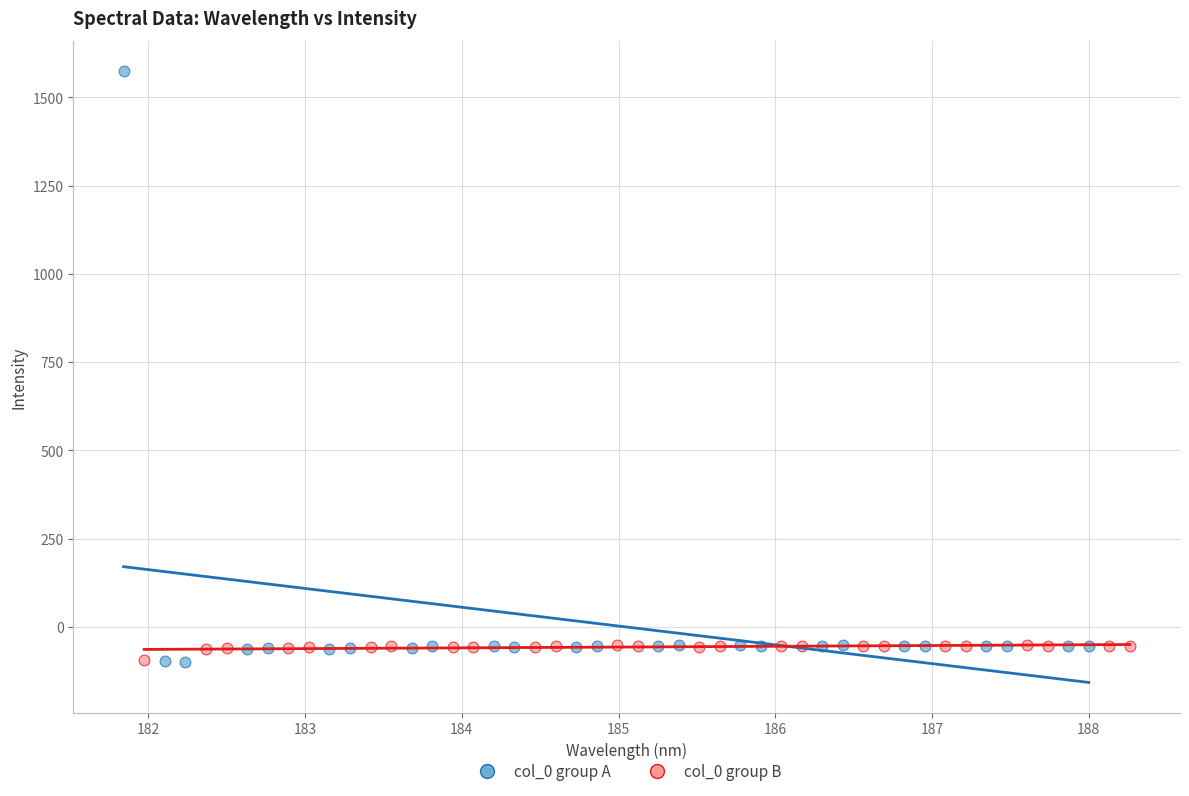

What are all the series names shown in the legend?

col_0 group A, col_0 group B